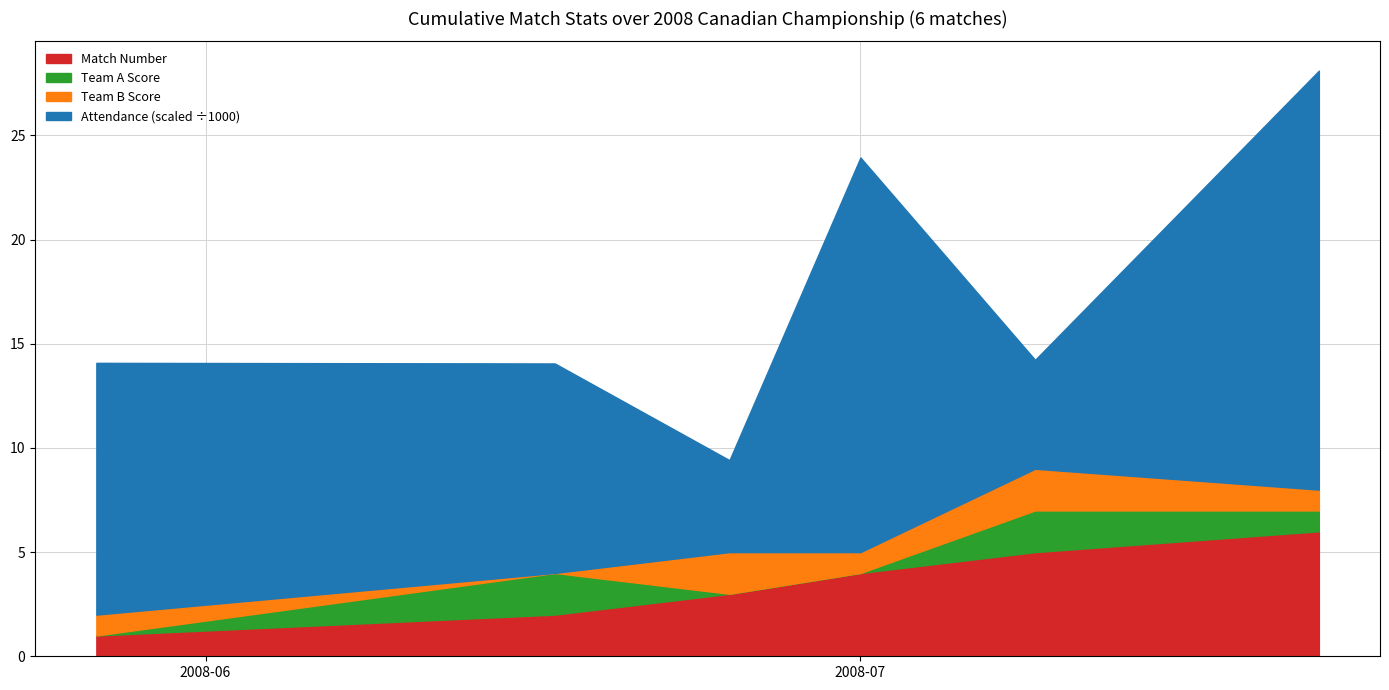

Count the number of data series in this chart.

4